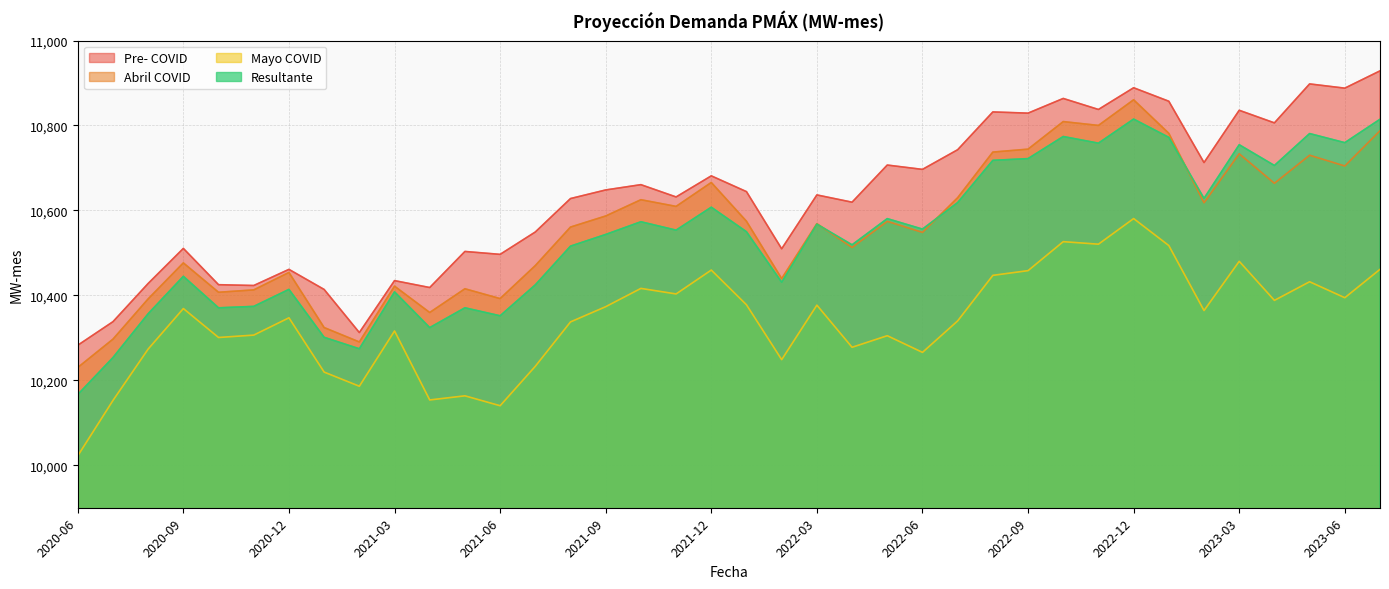

The Resultante series shows 10814.6 at 2023-07. True or false?

True